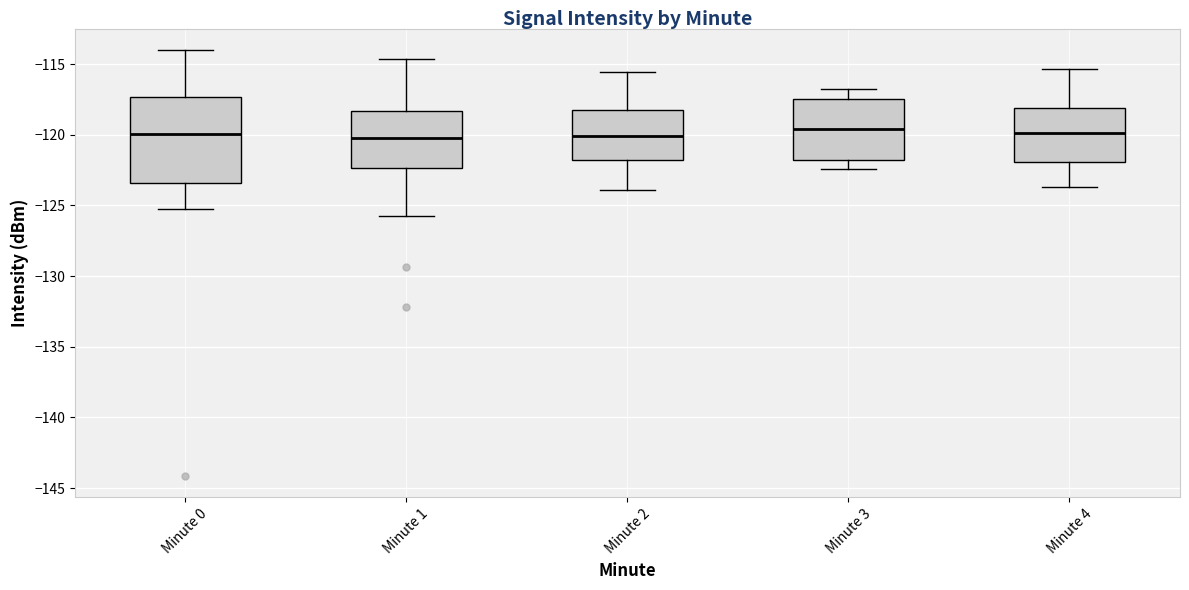

Where is the upper edge of the box for Minute 2 on the y-axis? The values are not printed on the chart, so give them approximately, as read against the axis.

-118.0